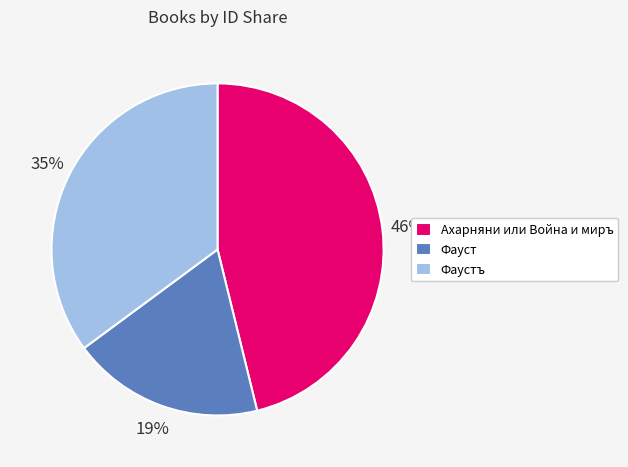

Rank the categories by value from lowest to highest.

Фауст, Фаустъ, Ахарняни или Война и миръ